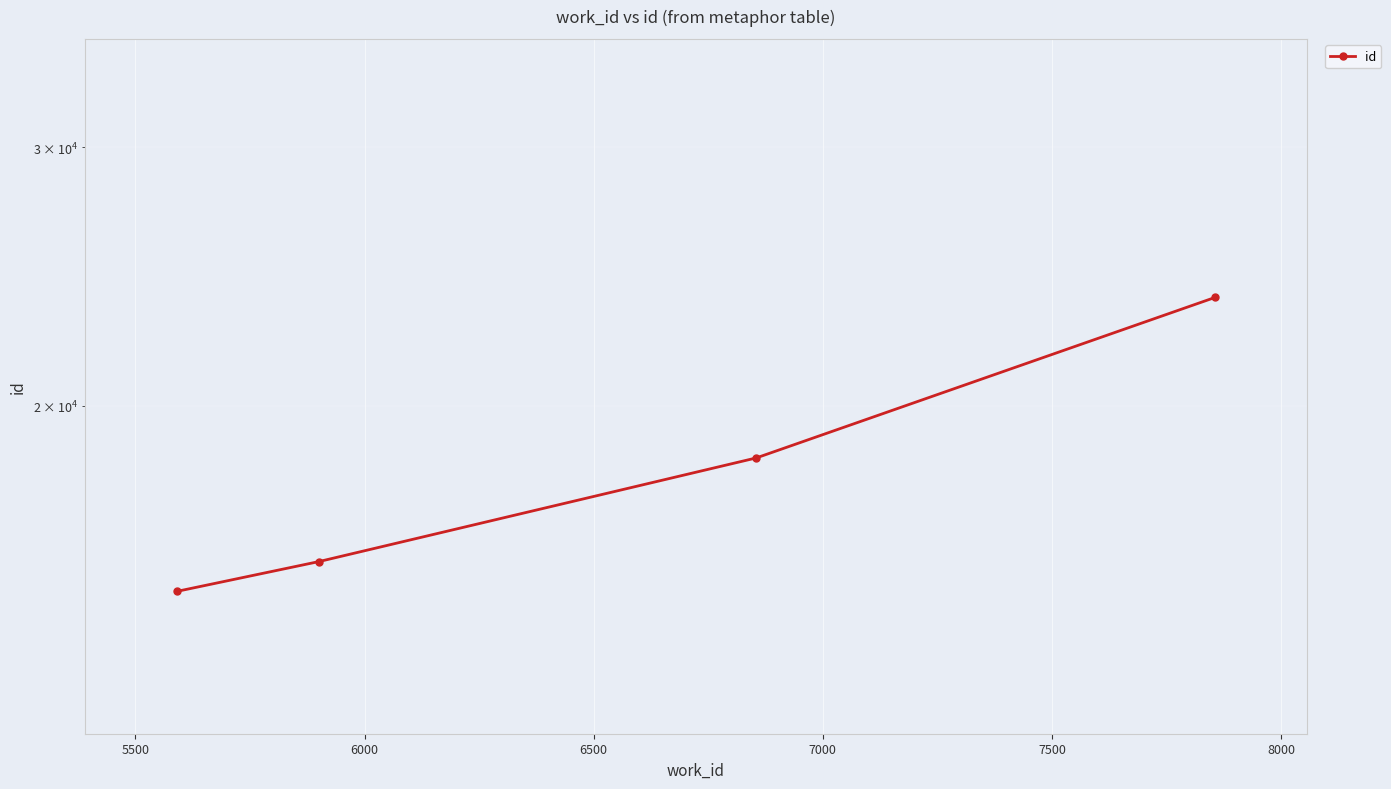

Reading right to left, what are all the values shown in this chart?

23706	18432	15668	14950